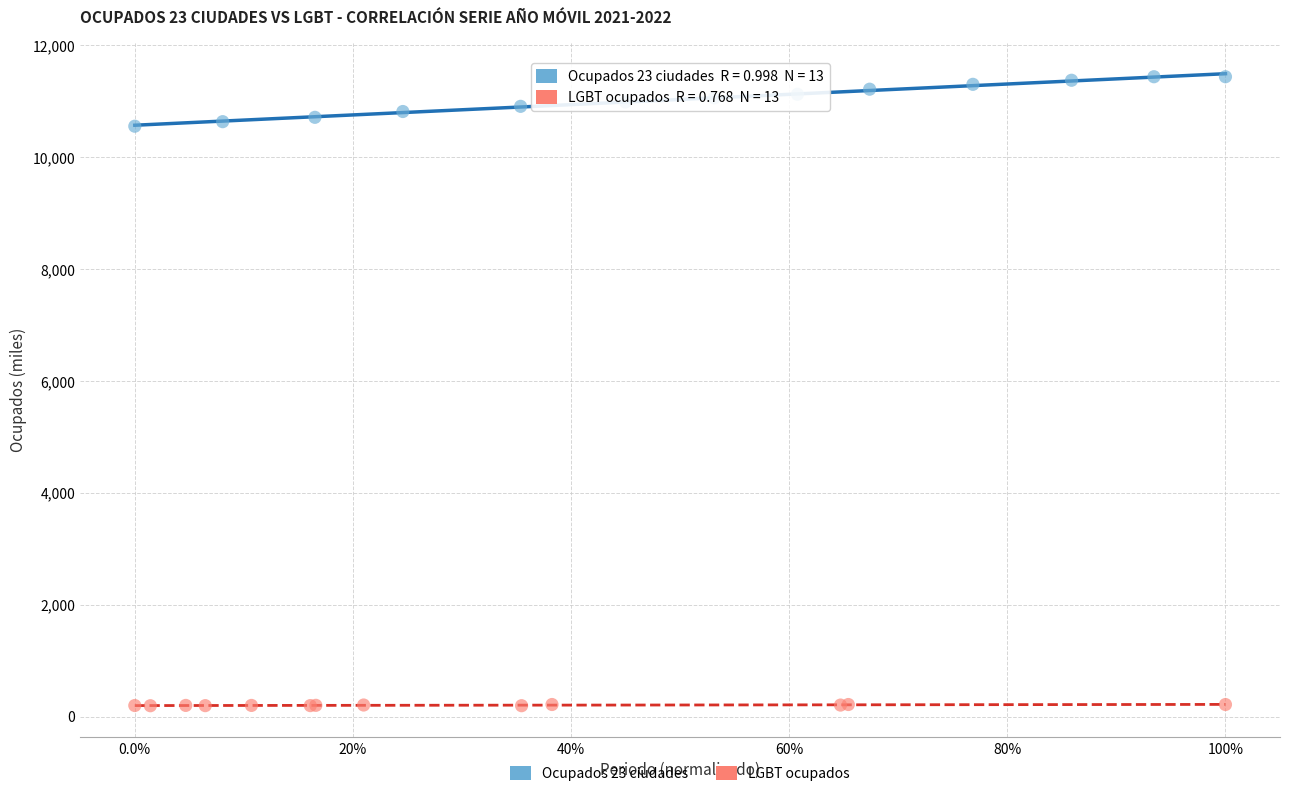

Which series reaches the minimum Y coordinate?

LGBT ocupados